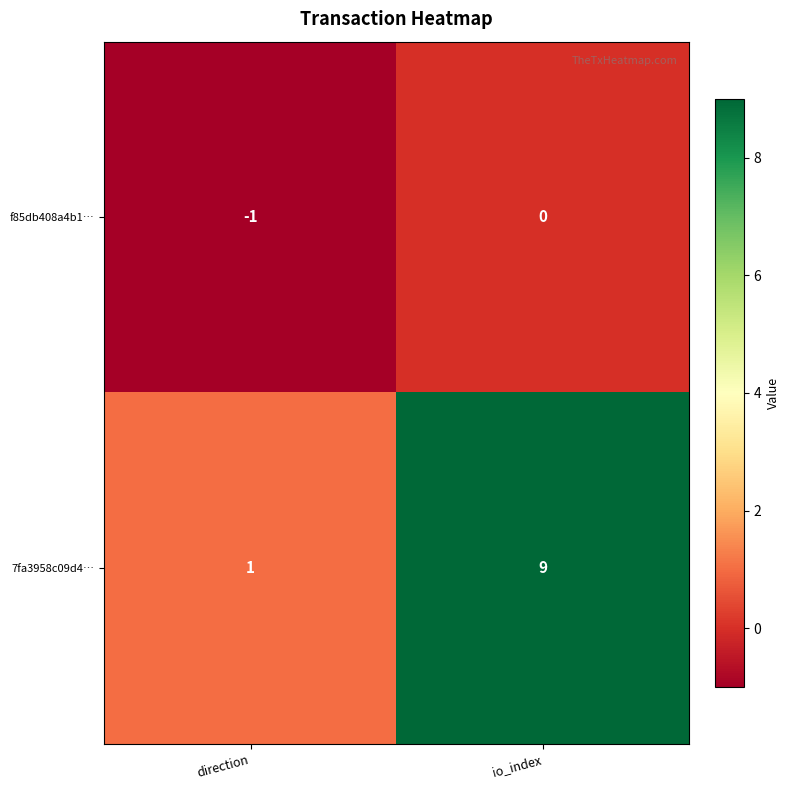

What is the sum of the 7fa3958c09d4… values at io_index and direction?

10